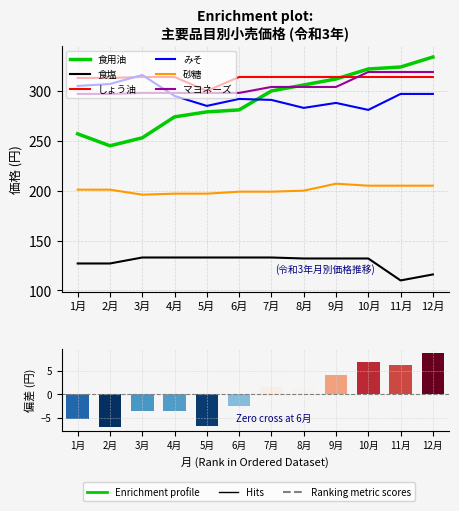

The 食用油 series shows 96 at 1月. True or false?

False